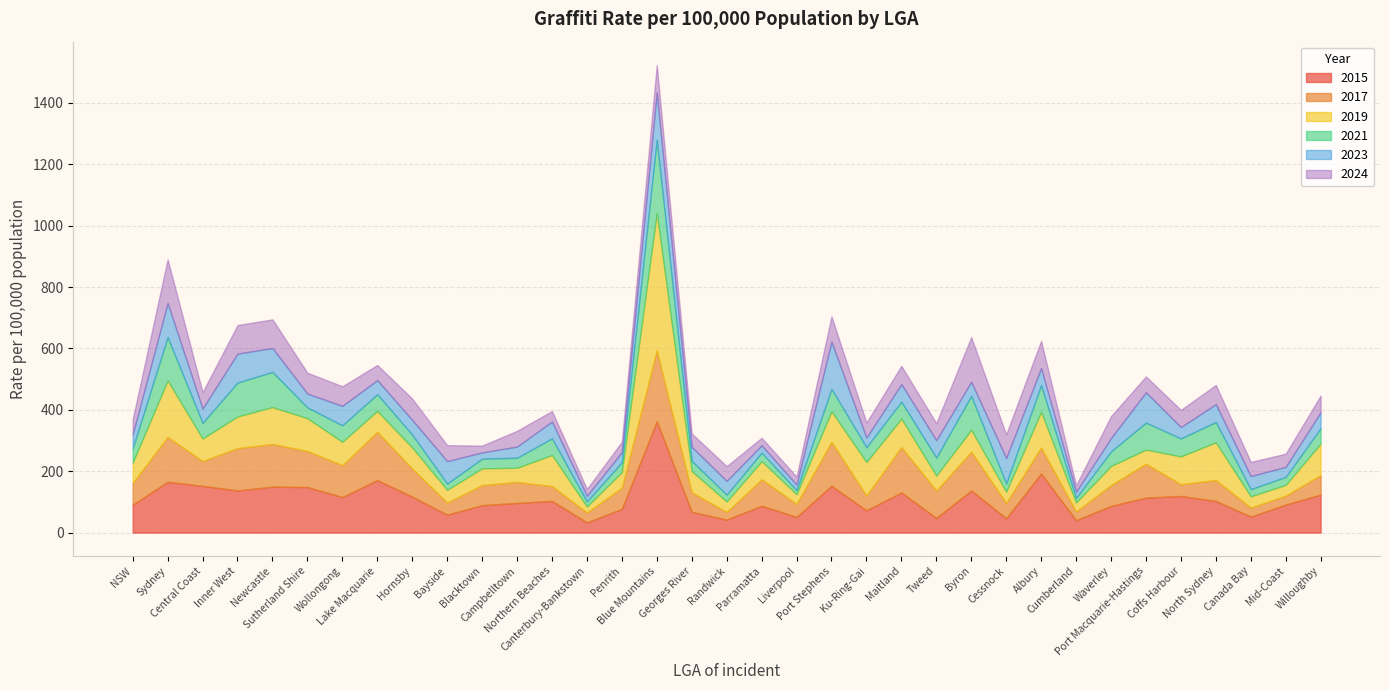

List the series in order of their peak value, highest first.

2019, 2015, 2021, 2017, 2023, 2024